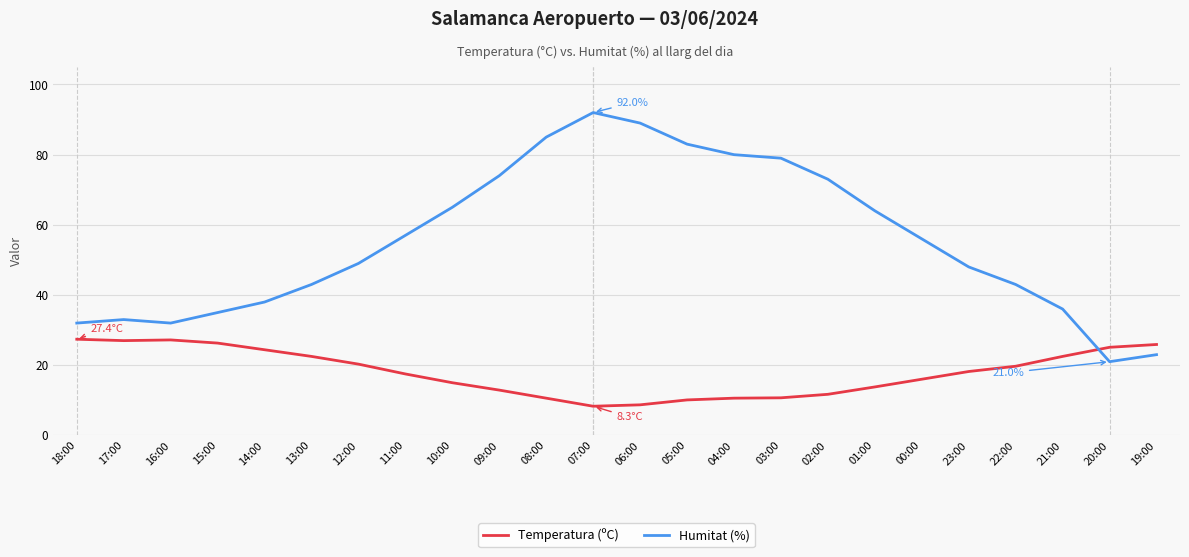

At which category does the chart reach its peak across all series?

07:00